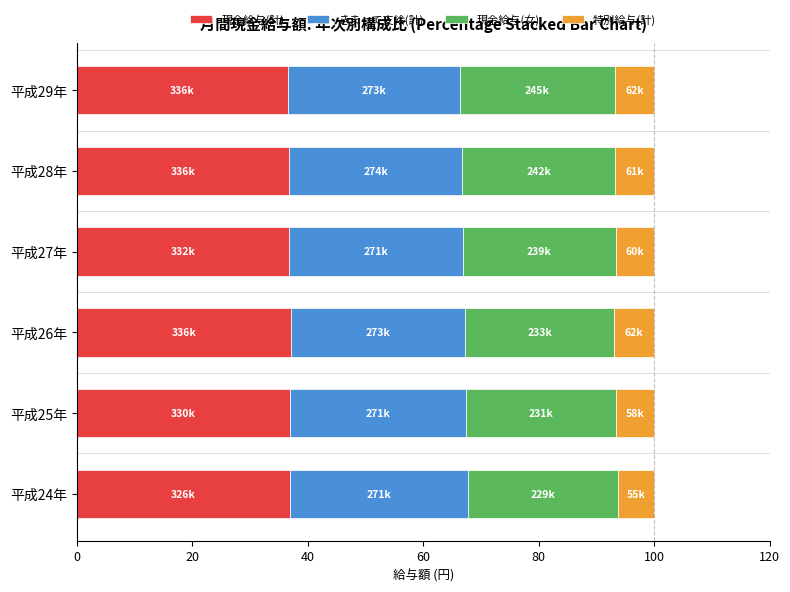

What is the maximum value for 現金給与(計)?

37.1